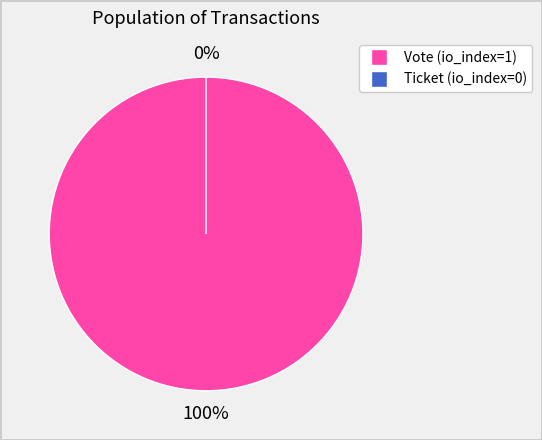

Count the number of slices in the pie.

2